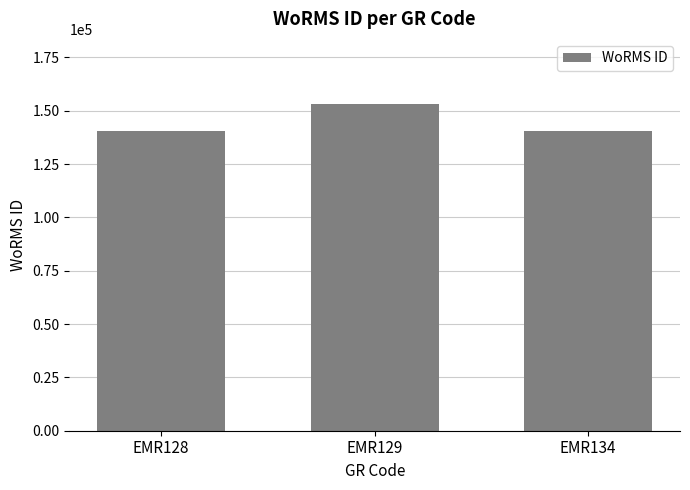

What is the minimum value shown in the chart?

140621